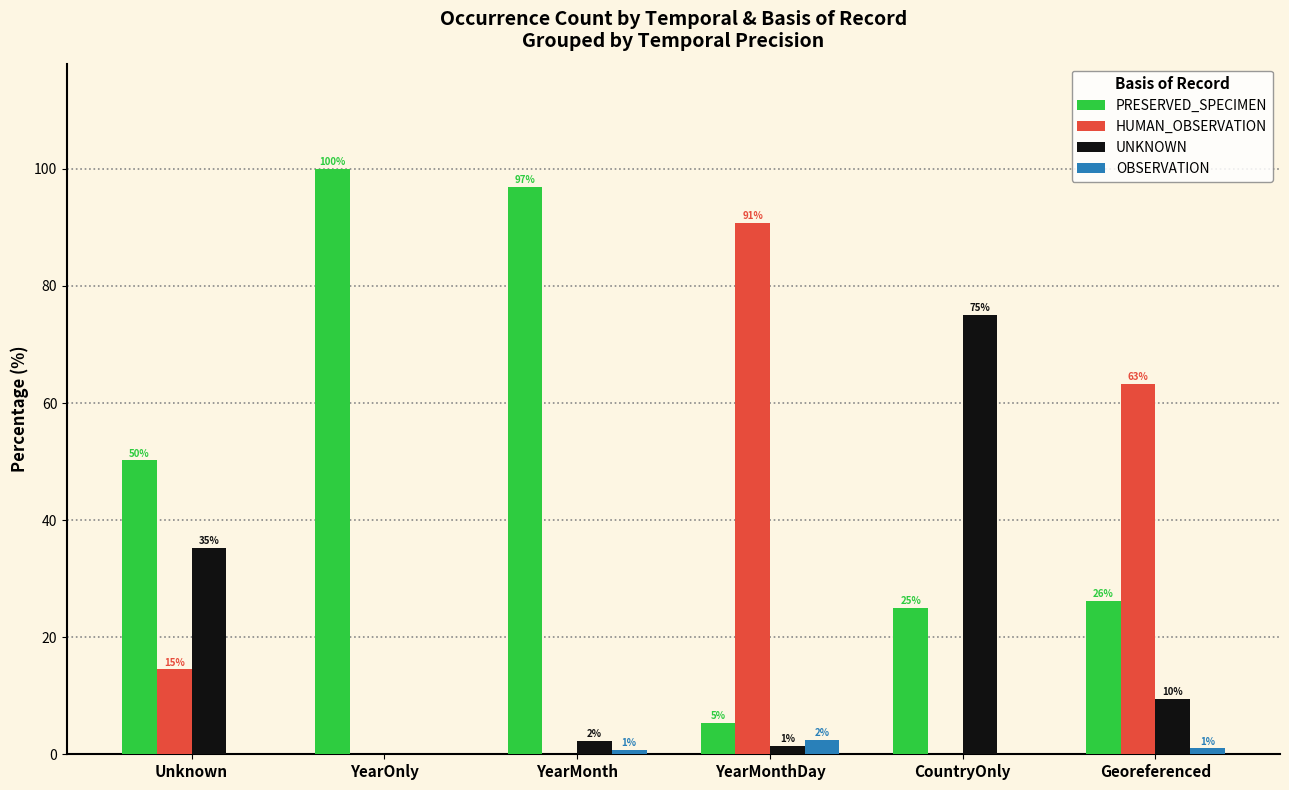

Where does the HUMAN_OBSERVATION series first go above 14?

Unknown